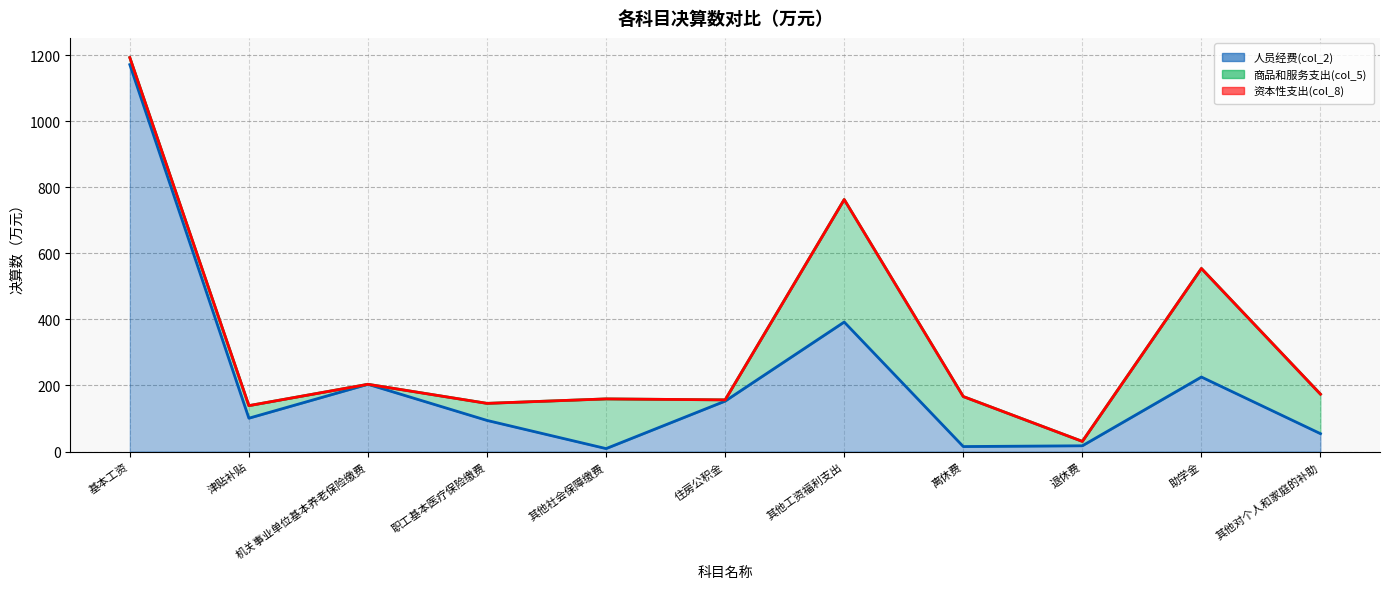

Rank the series by their average value, from lowest to highest.

资本性支出(col_8), 商品和服务支出(col_5), 人员经费(col_2)